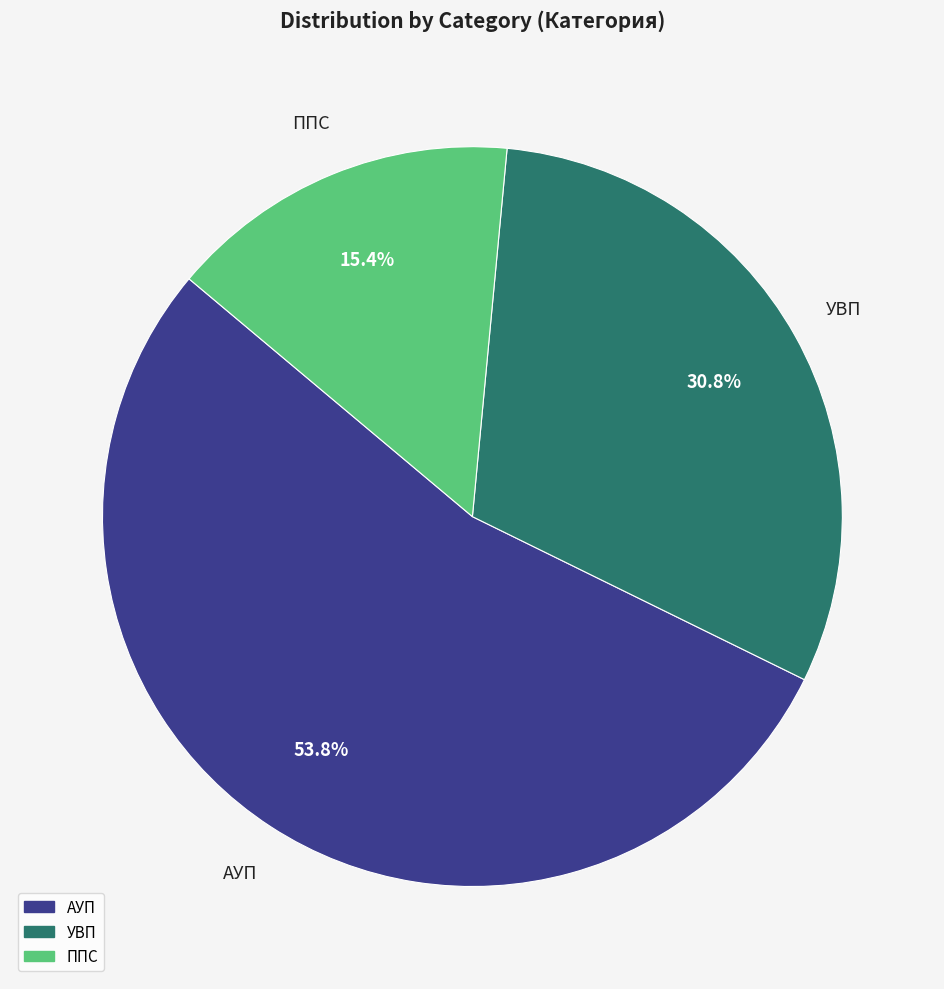

Which has a higher value, УВП or АУП?

АУП